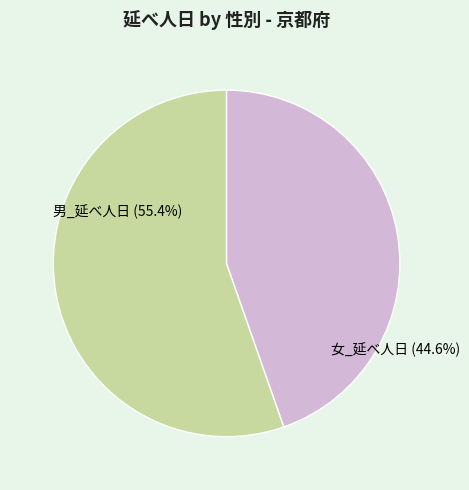

What is the majority slice?

男_延べ人日